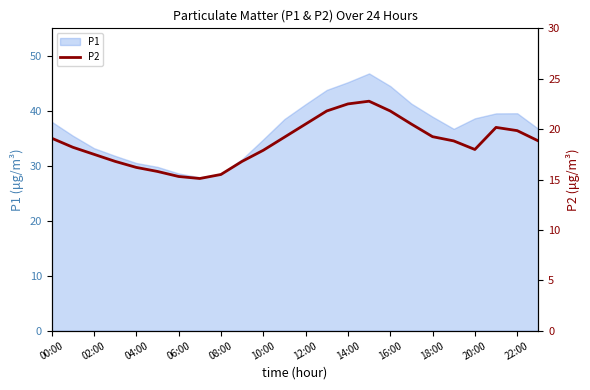

What is the difference between the maximum and minimum values?

7.7